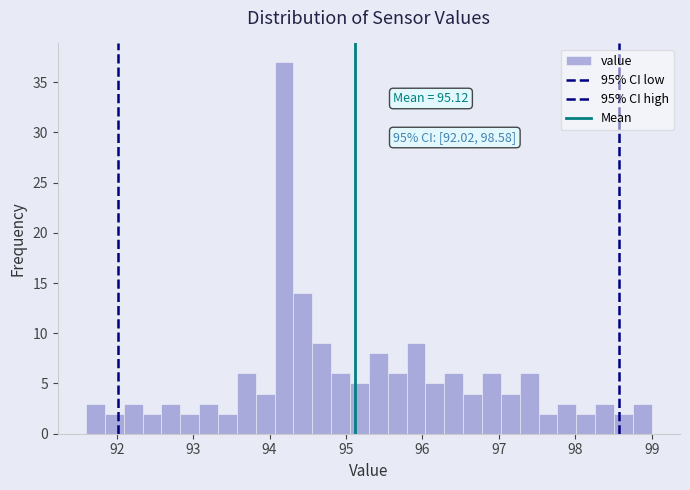

Read against the x-axis, roughly where is the centre of the tallest bar?

94.2